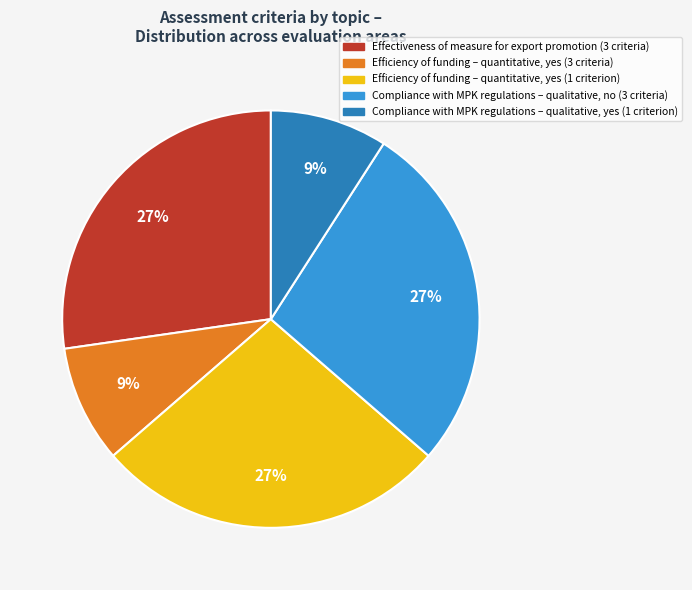

Is there any slice that represents more than half of the pie?

No